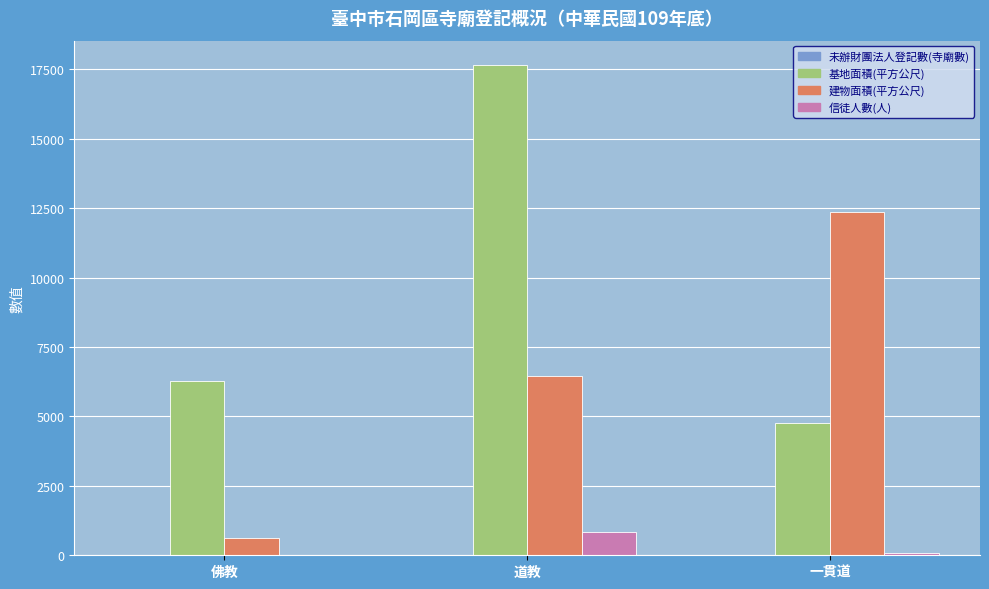

Between 道教 and 一貫道, which series saw the biggest shift?

基地面積(平方公尺)